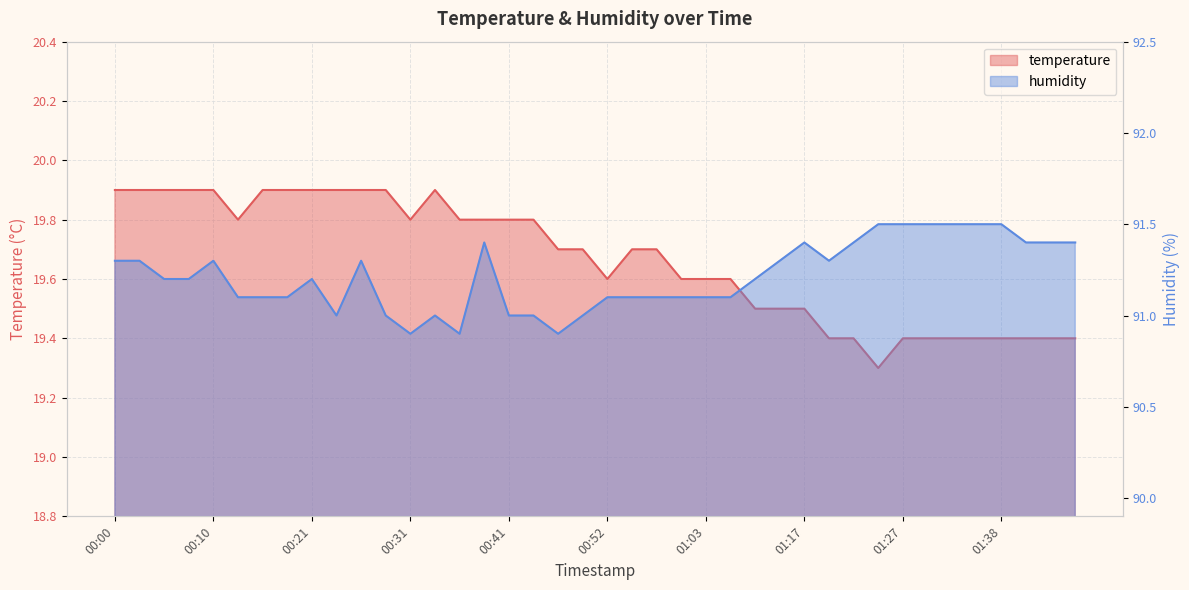

Between 01:22 and 00:52, which is larger?

00:52